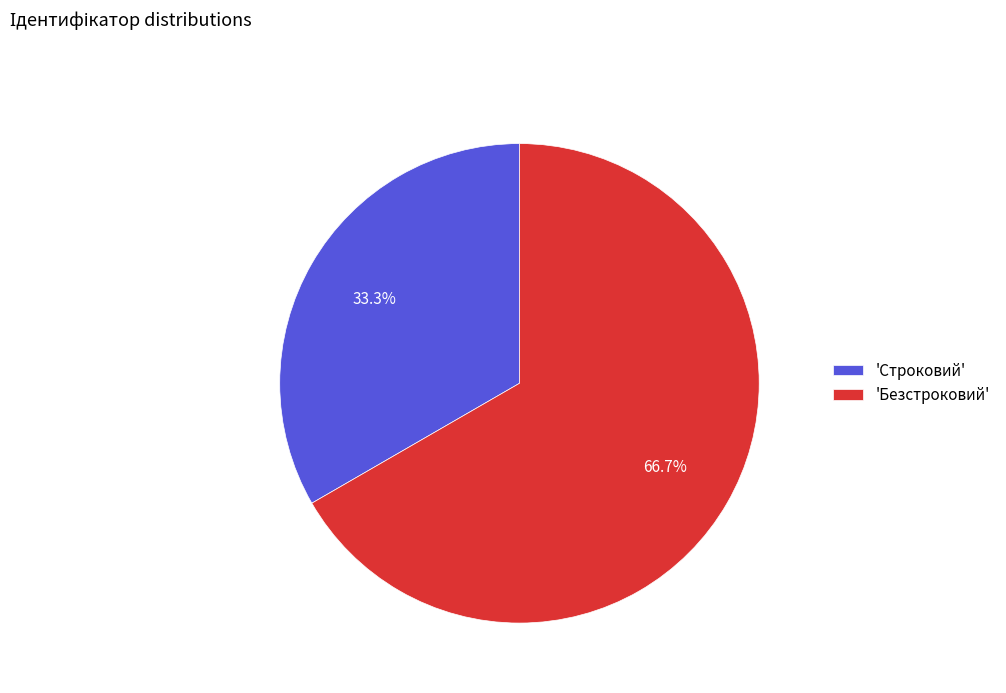

What percentage do 'Безстроковий' and 'Строковий' together represent?

100.0%